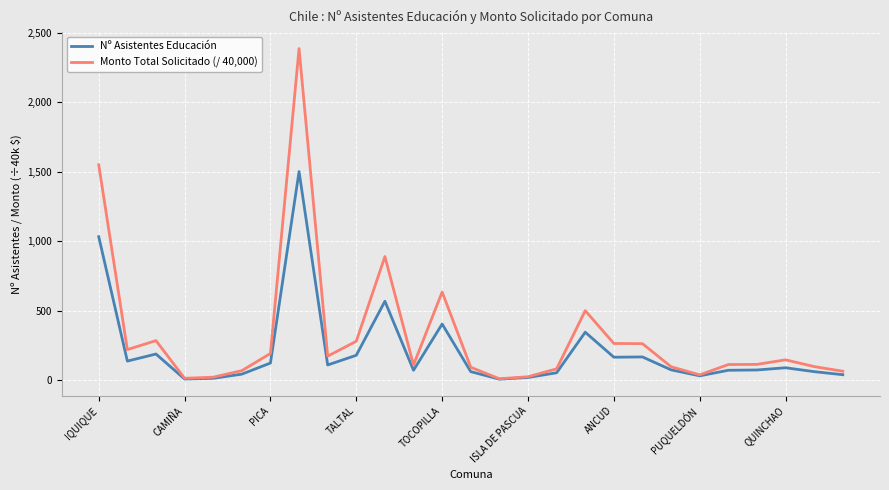

Rank the series by their maximum value, from lowest to highest.

Nº Asistentes Educación, Monto Total Solicitado (/ 40,000)